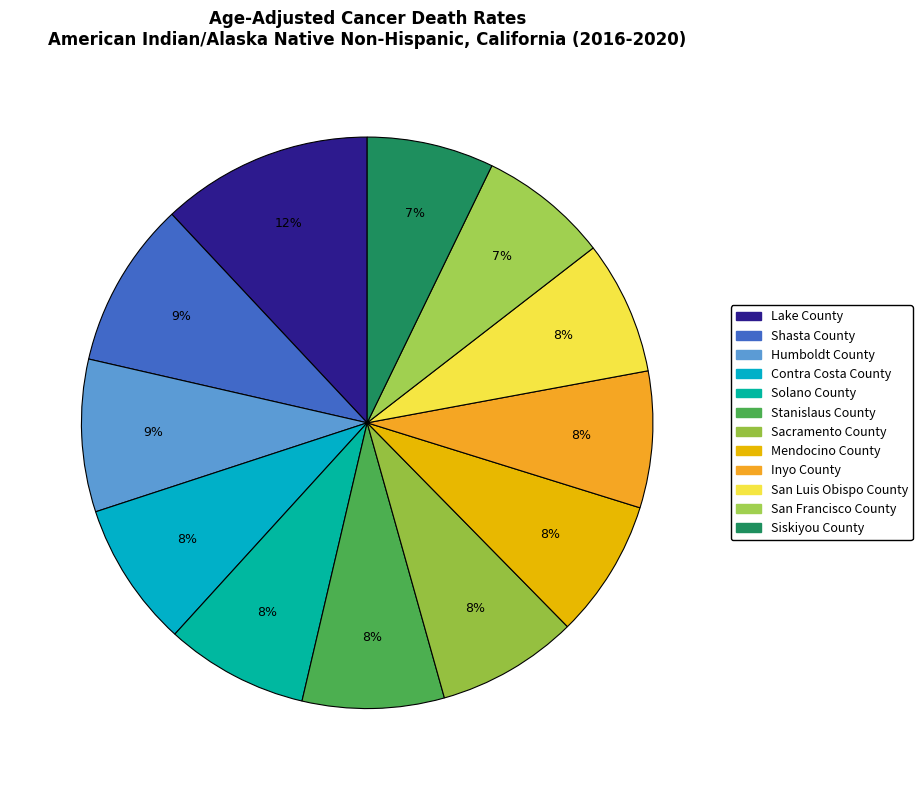

What is the smallest slice in the pie chart?

Siskiyou County